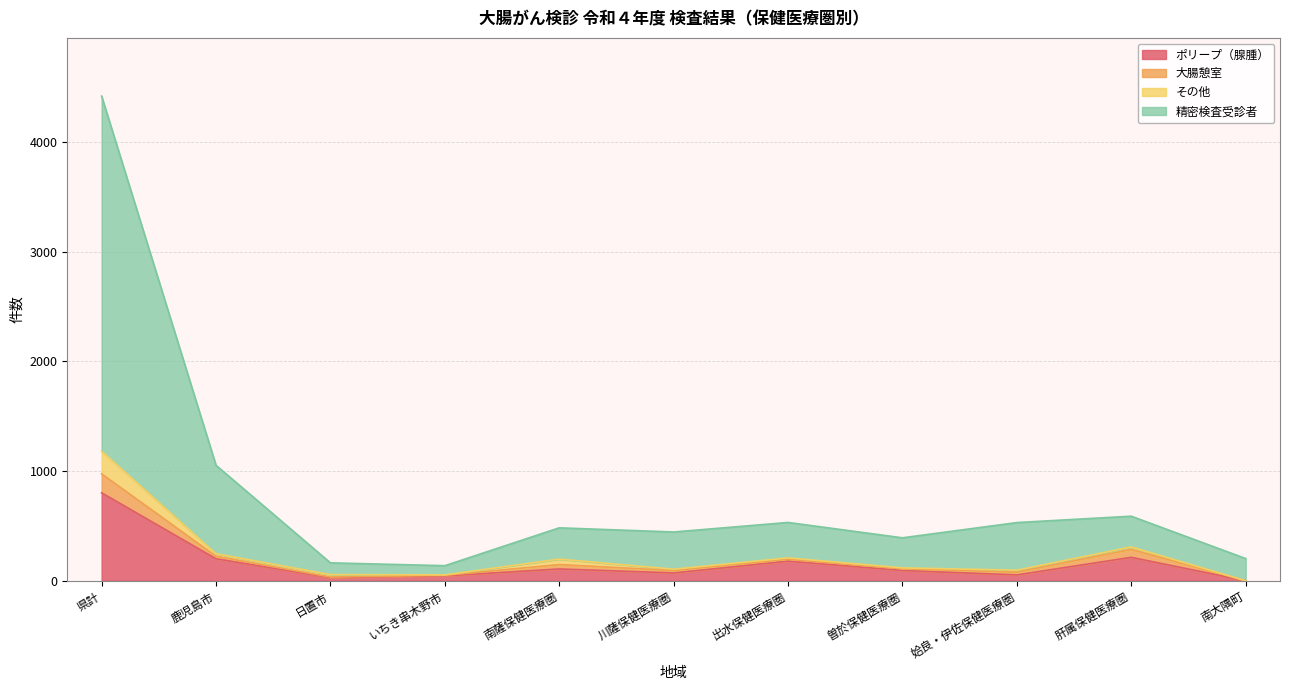

Which series has the widest spread of values?

精密検査受診者